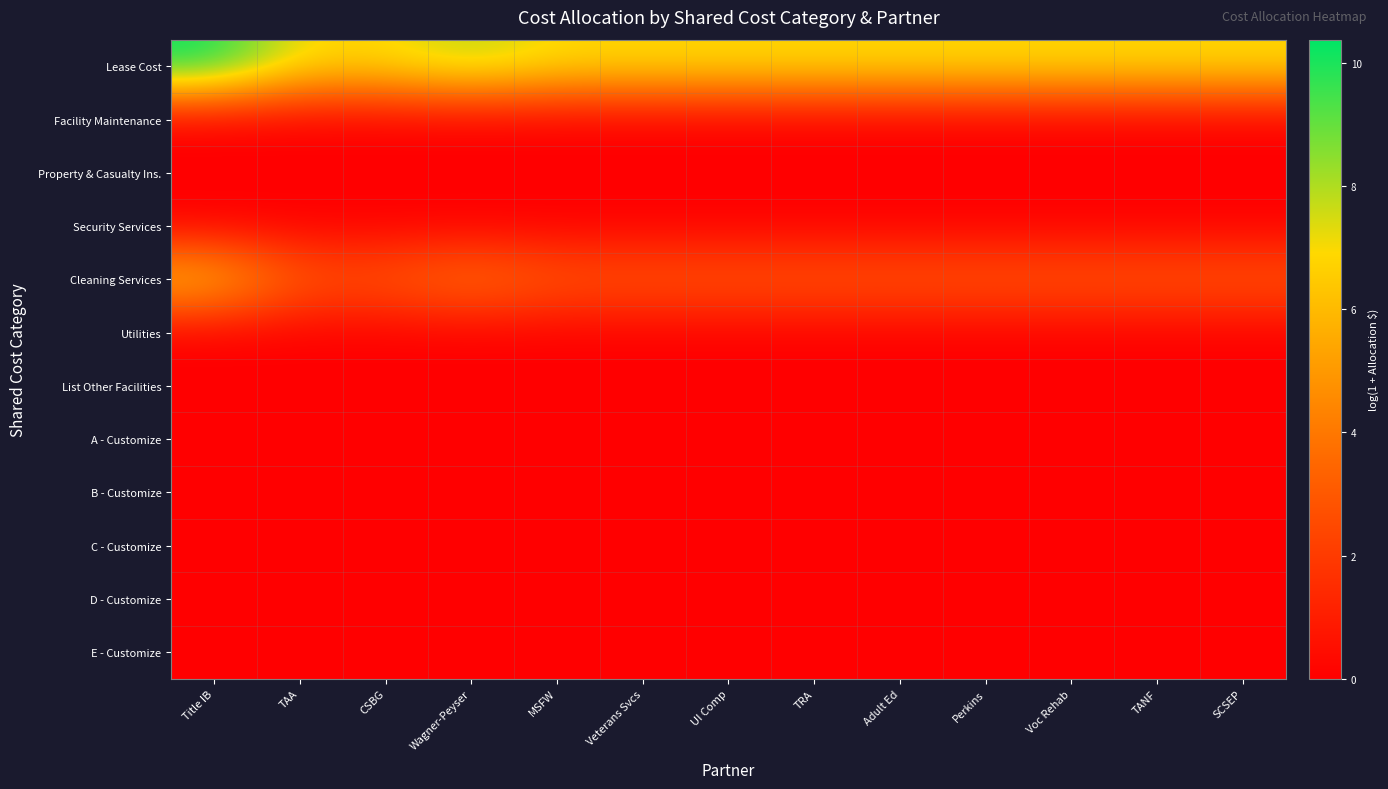

At which category does the chart reach its minimum across all series?

Title IB